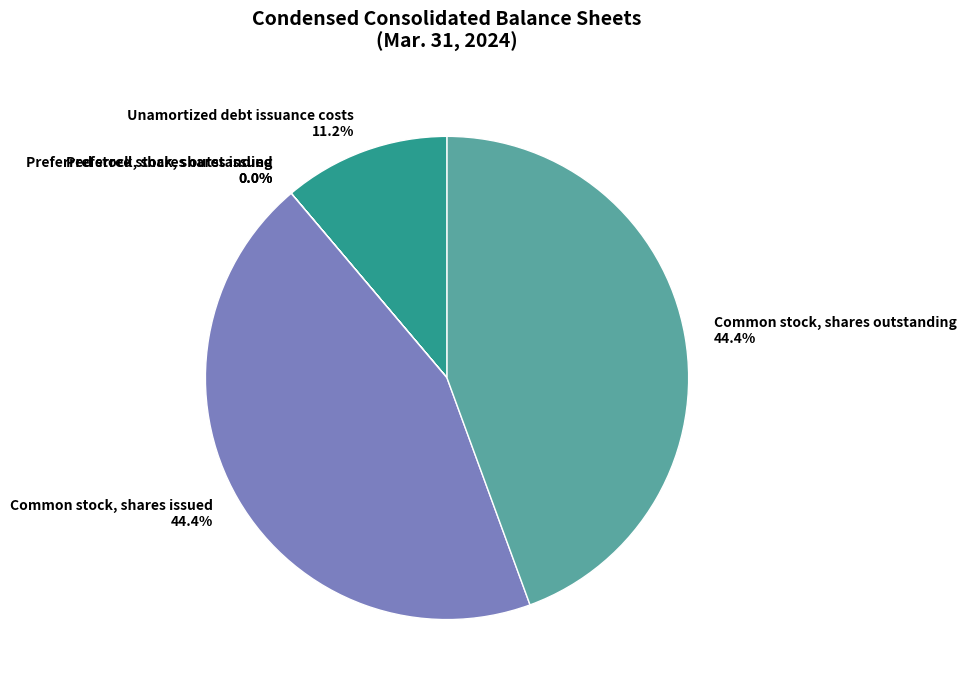

What percentage is the Common stock, shares outstanding slice, to the nearest percent?

44%